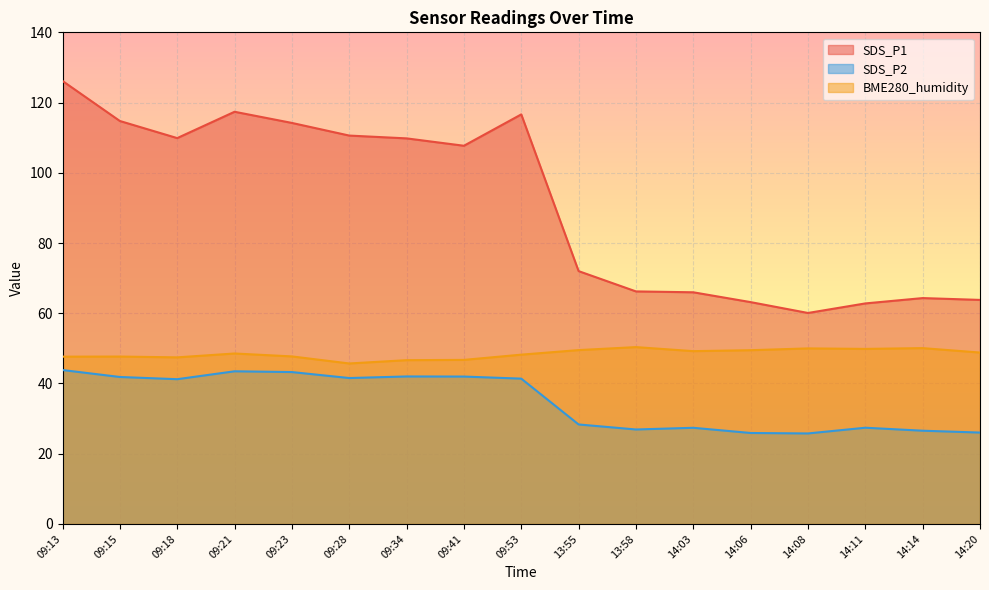

At which category is the sum across all series the highest?

09:13